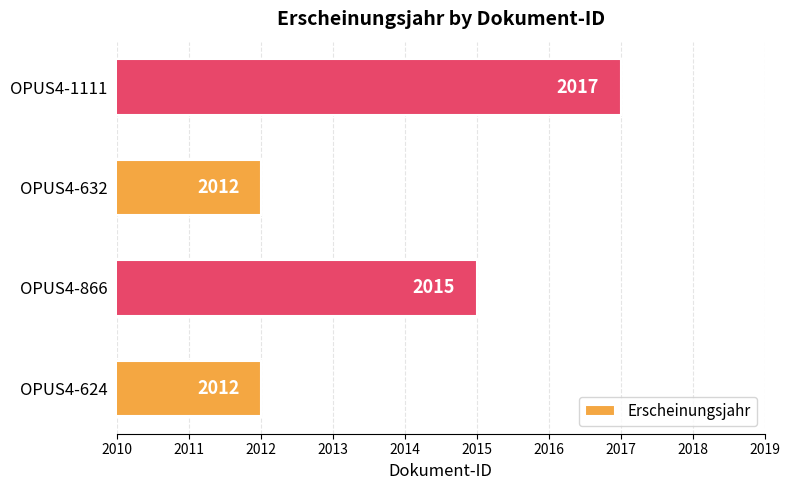

Between OPUS4-1111 and OPUS4-866, which is larger?

OPUS4-1111